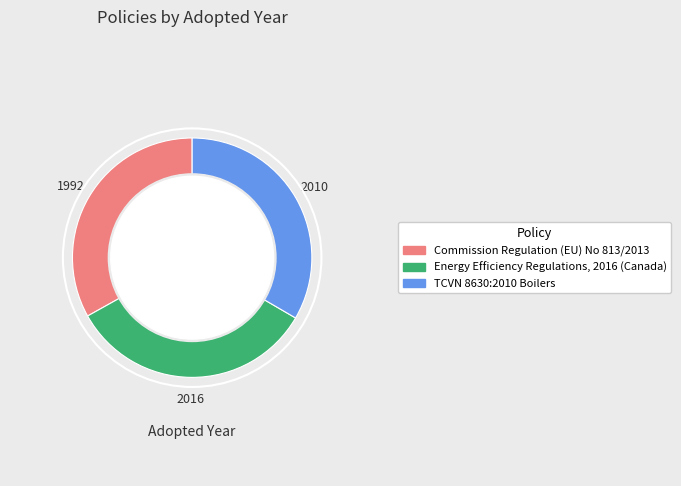

Is Energy Efficiency Regulations, 2016 (Canada) the majority of the pie?

No